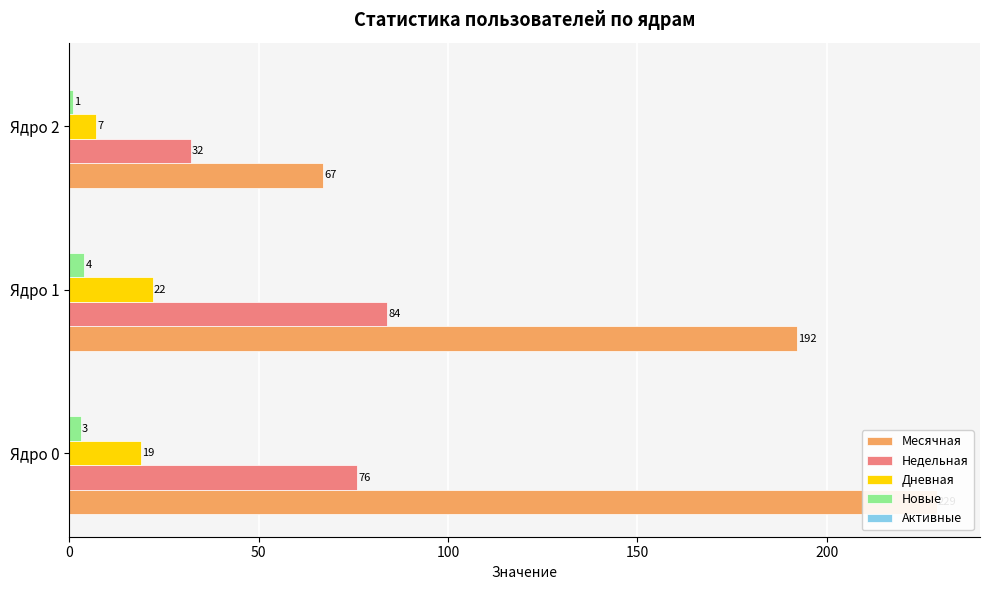

Which series has the widest spread of values?

Месячная